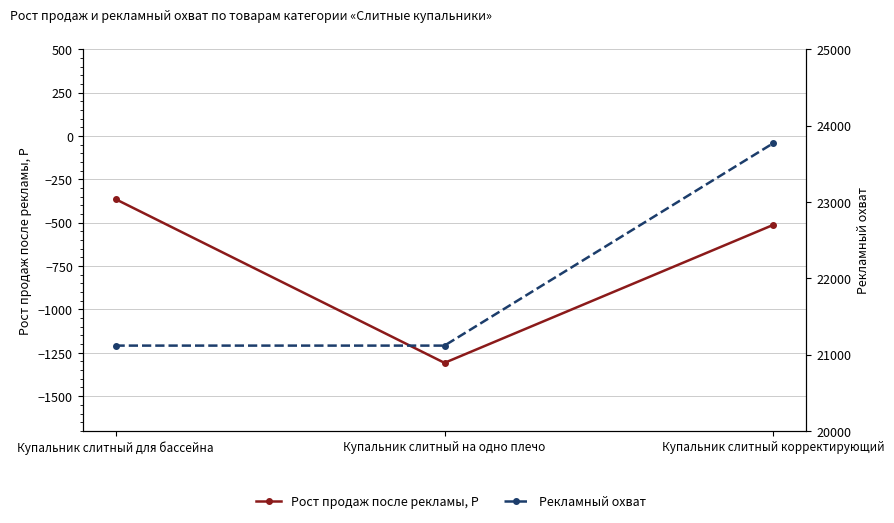

What is the difference between the Рекламный охват values at Купальник слитный корректирующий and Купальник слитный для бассейна?

2654